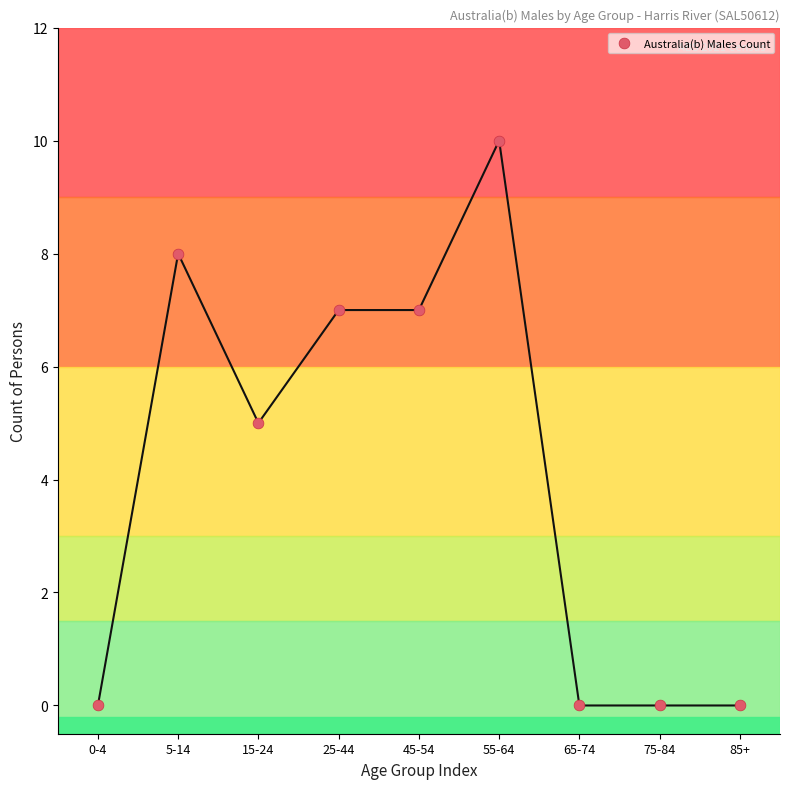

What is the range of Y values (max minus min)?

10